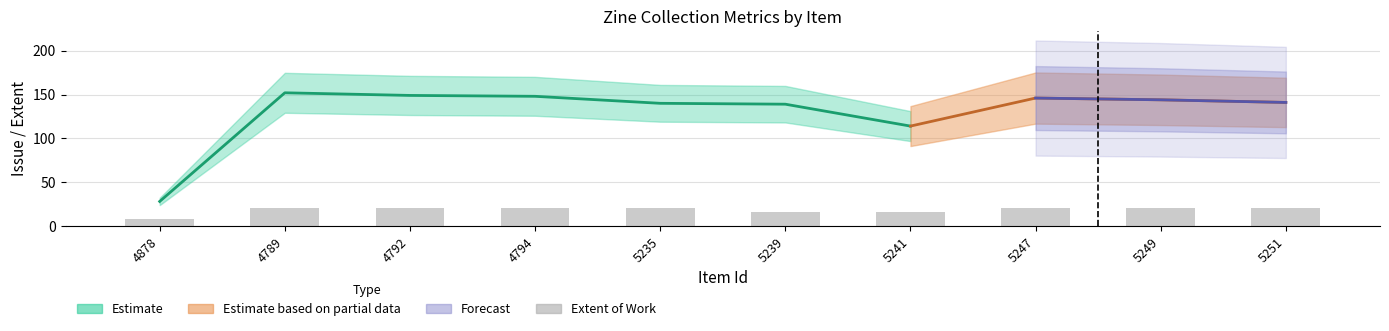

What is the difference between the maximum and minimum values?

12